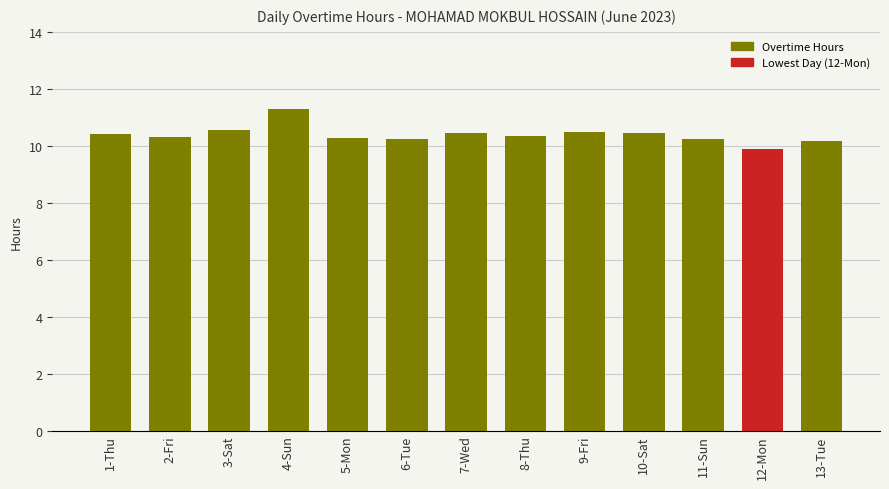

Is it true that the value at 4-Sun is 14.7?

False